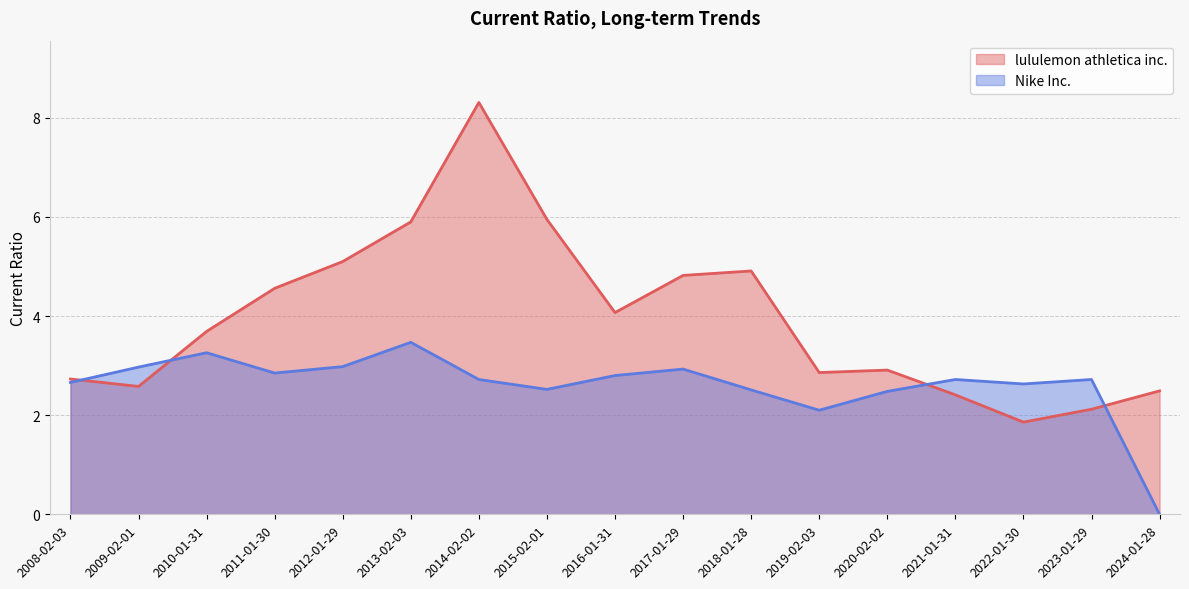

Read the Nike Inc. value at 2019-02-03.

2.1